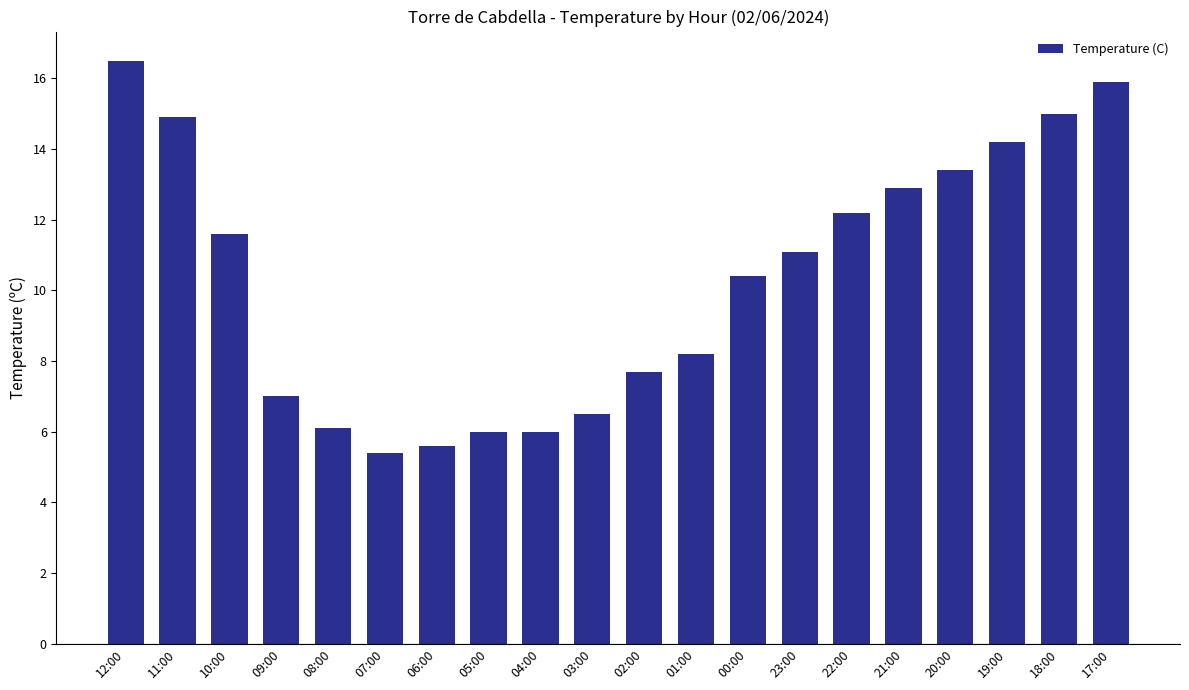

How many bars are there in total?

20